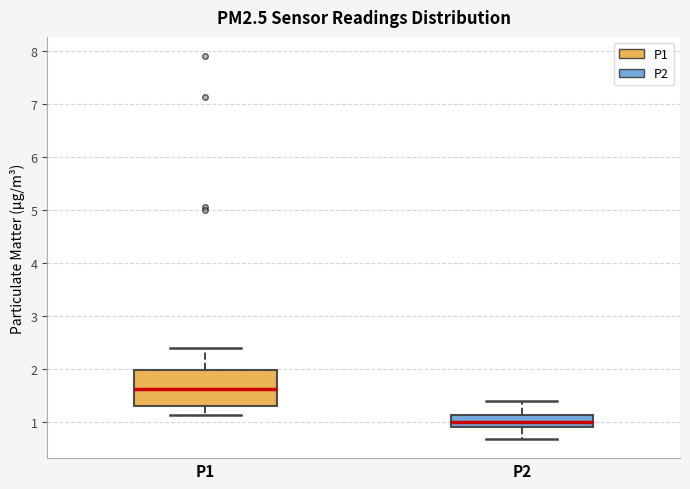

Which box has the lowest median line?

P2